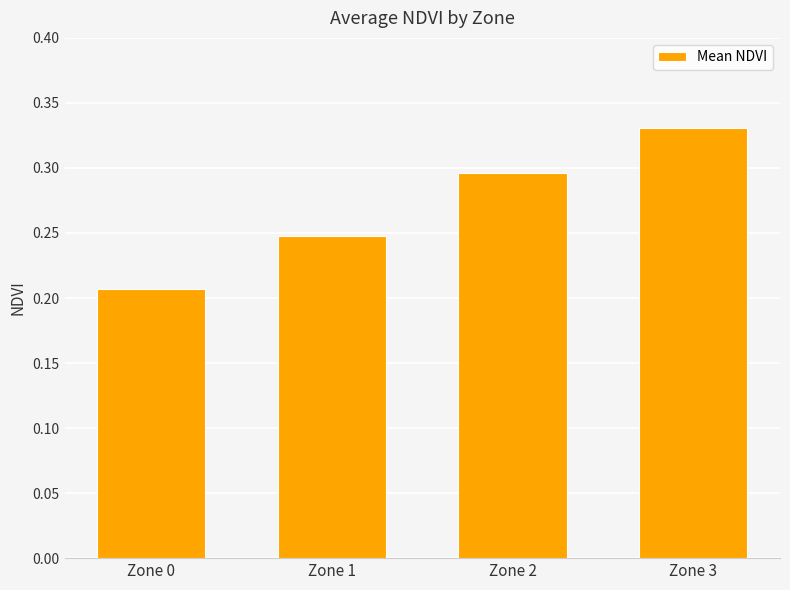

The value at Zone 3 is 0.2. True or false?

False